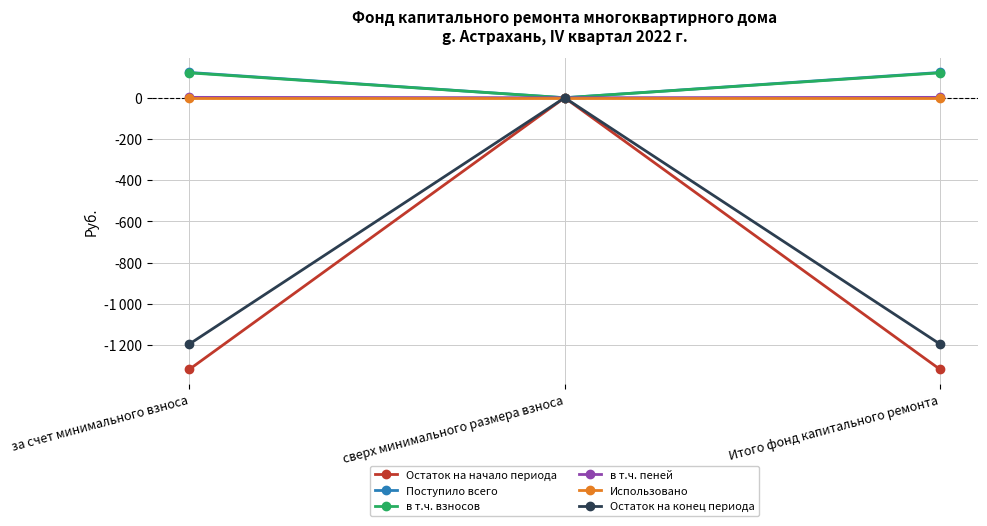

At which category does the chart reach its minimum across all series?

за счет минимального взноса